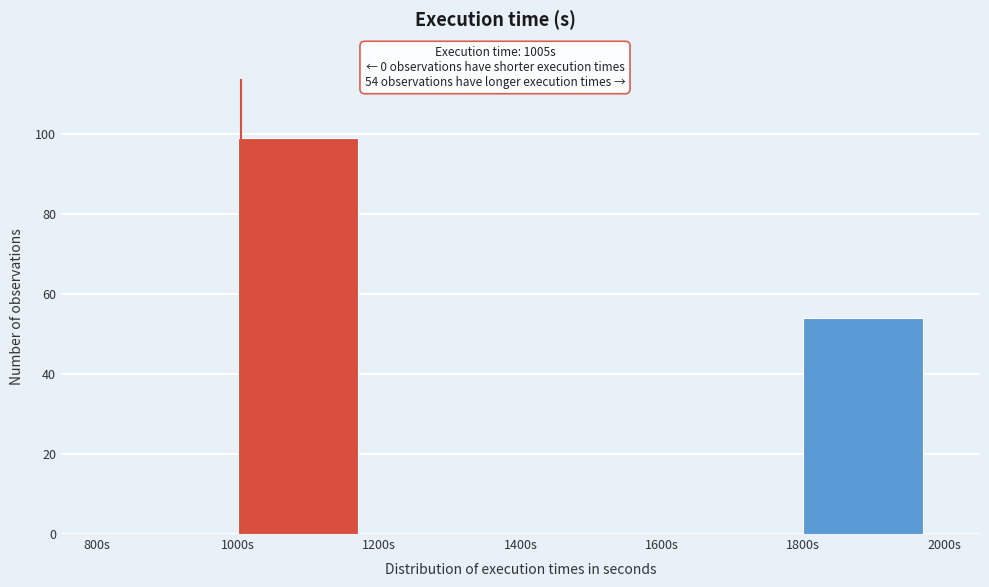

Over which range of the x-axis is the bar tallest?

1000 to 1200